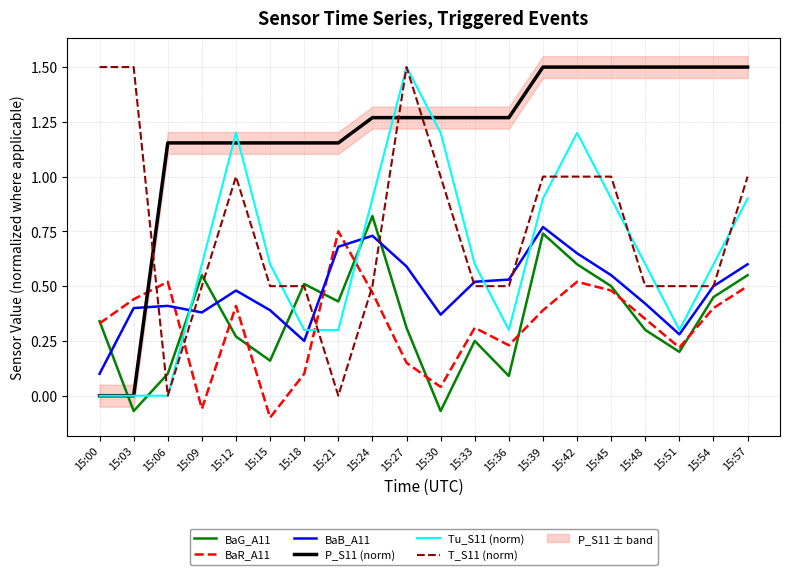

Is it true that BaB_A11 equals 0.6 at 15:27?

True